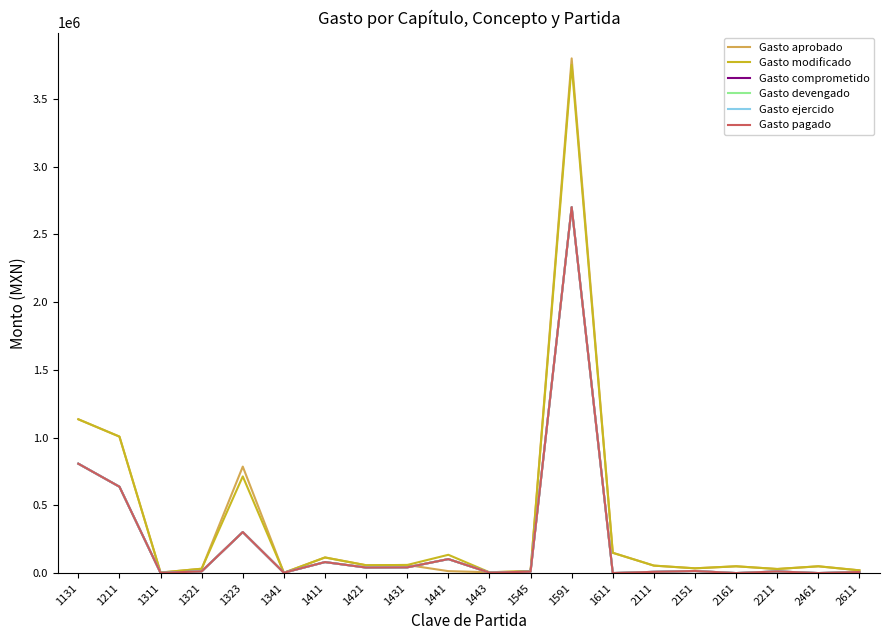

Reading right to left, list all the values displayed in this chart.

Gasto aprobado: 20000.0	50000.0	30000.0	50000.0	35000.0	55000.0	149551.0	3800000.0	14500.0	5920.0	14200.0	59776.0	57755.0	115162.0	1949.0	786061.0	32043.0	3769.0	1007500.0	1135380.0
Gasto modificado: 20000.0	50000.0	30000.0	50000.0	35000.0	55000.0	149551.0	3751153.4	14500.0	5920.0	134865.0	59776.0	57755.0	115162.0	2524.6	713667.0	32043.0	3769.0	1007500.0	1135380.0
Gasto comprometido: 7795.0	0.0	12000.0	0.0	15120.0	9001.6	0.0	2701499.1	10241.0	3304.1	103075.2	42048.4	40627.3	81010.2	2524.6	302789.5	12599.5	1391.0	637455.0	807452.0
Gasto devengado: 7795.0	0.0	12000.0	0.0	15120.0	9001.6	0.0	2701499.1	10241.0	3304.1	103075.2	42048.4	40627.3	81010.2	2524.6	302789.5	12599.5	1391.0	637455.0	807452.0
Gasto ejercido: 7795.0	0.0	12000.0	0.0	15120.0	9001.6	0.0	2701499.1	10241.0	3304.1	103075.2	42048.4	40627.3	81010.2	2524.6	302789.5	12599.5	1391.0	637455.0	807452.0
Gasto pagado: 7795.0	0.0	12000.0	0.0	15120.0	9001.6	0.0	2701499.1	10241.0	3304.1	103075.2	42048.4	40627.3	81010.2	2524.6	302789.5	12599.5	1391.0	637455.0	807452.0